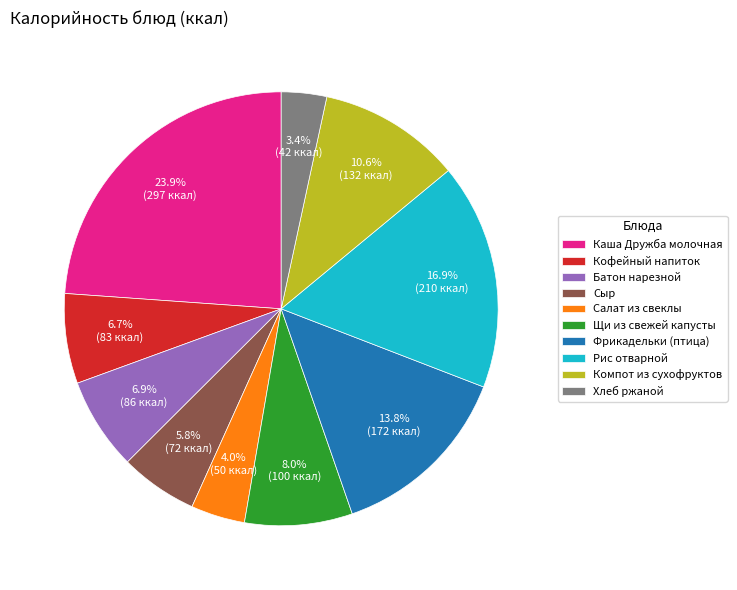

To the nearest percent, what percentage of the pie is Кофейный напиток?

7%